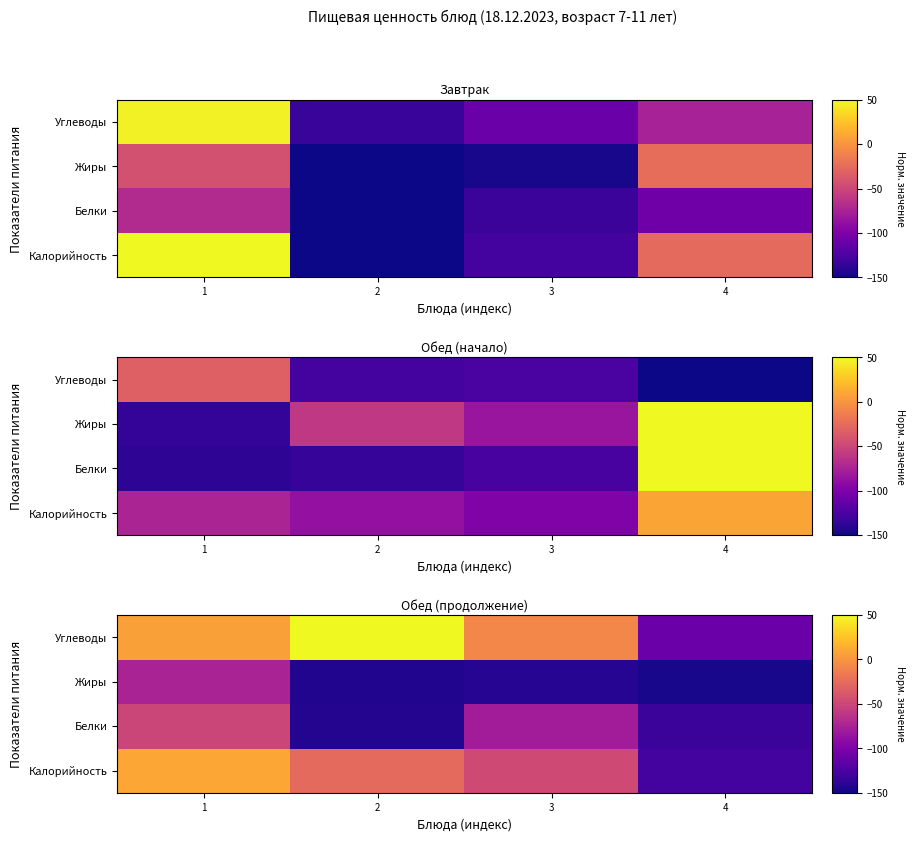

How many values in the Калорийность series are below -26?

3